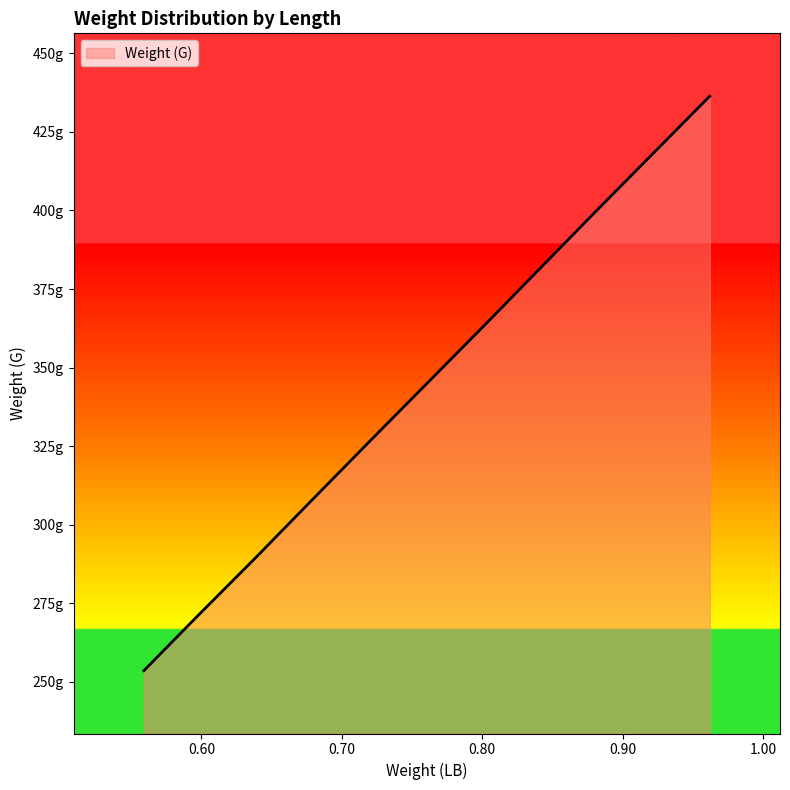

Is this an area chart (filled region under the line)?

Yes